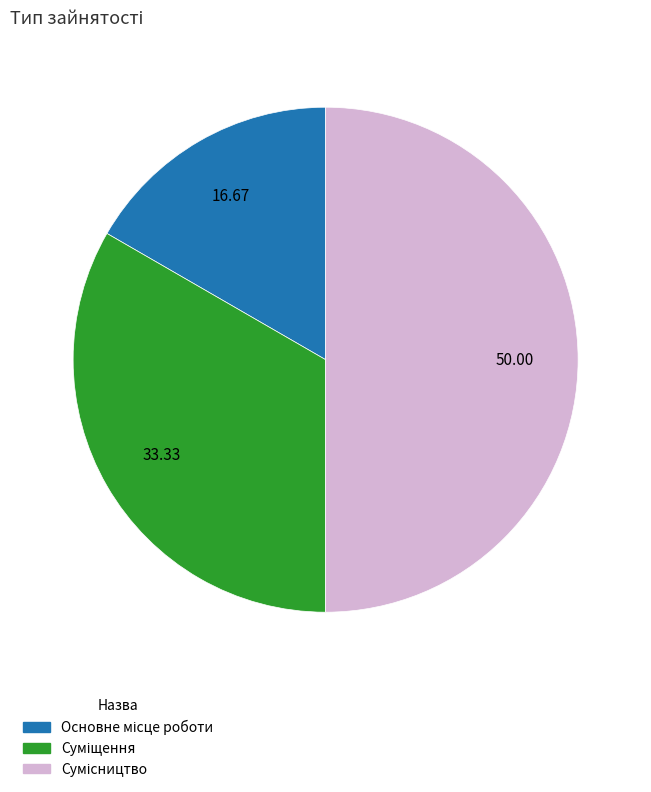

Between Суміщення and Основне місце роботи, which is larger?

Суміщення